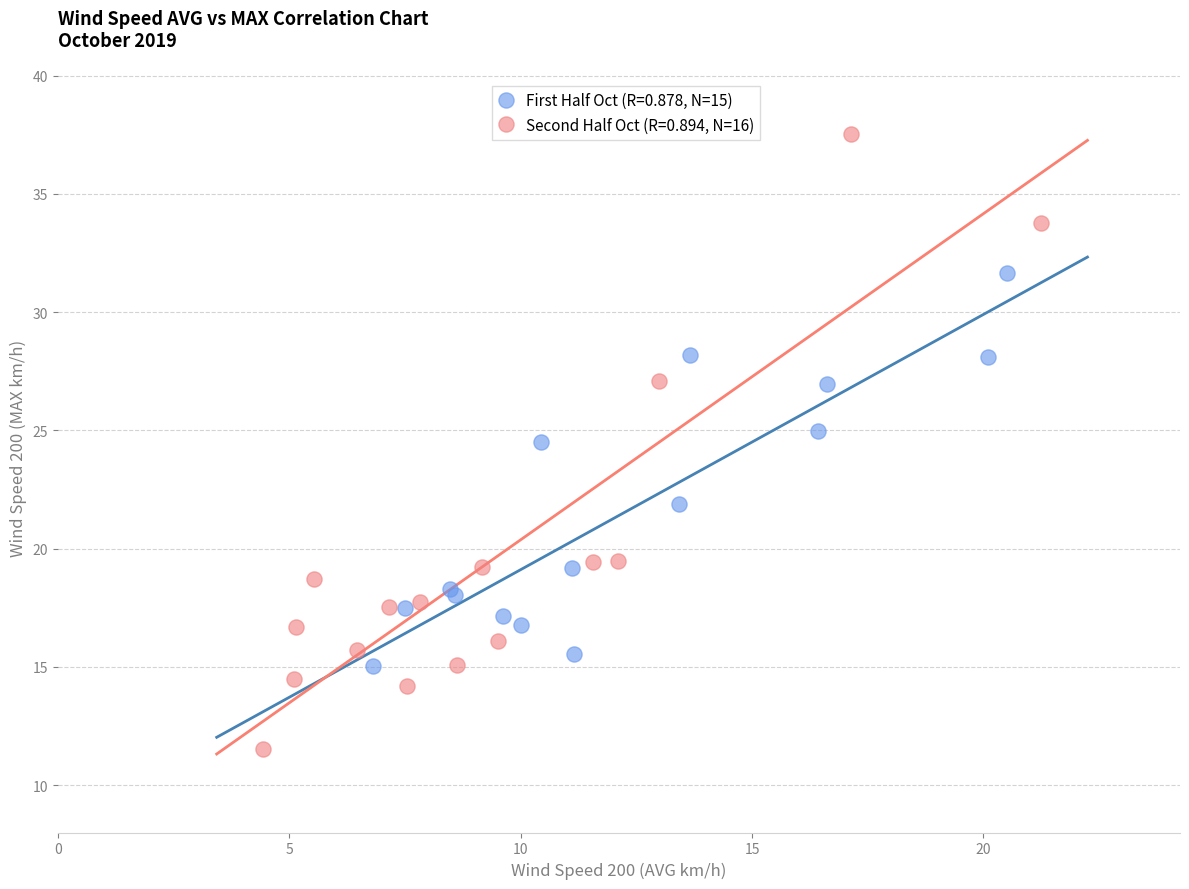

Which series reaches the minimum Y coordinate?

Second Half Oct (R=0.894, N=16)